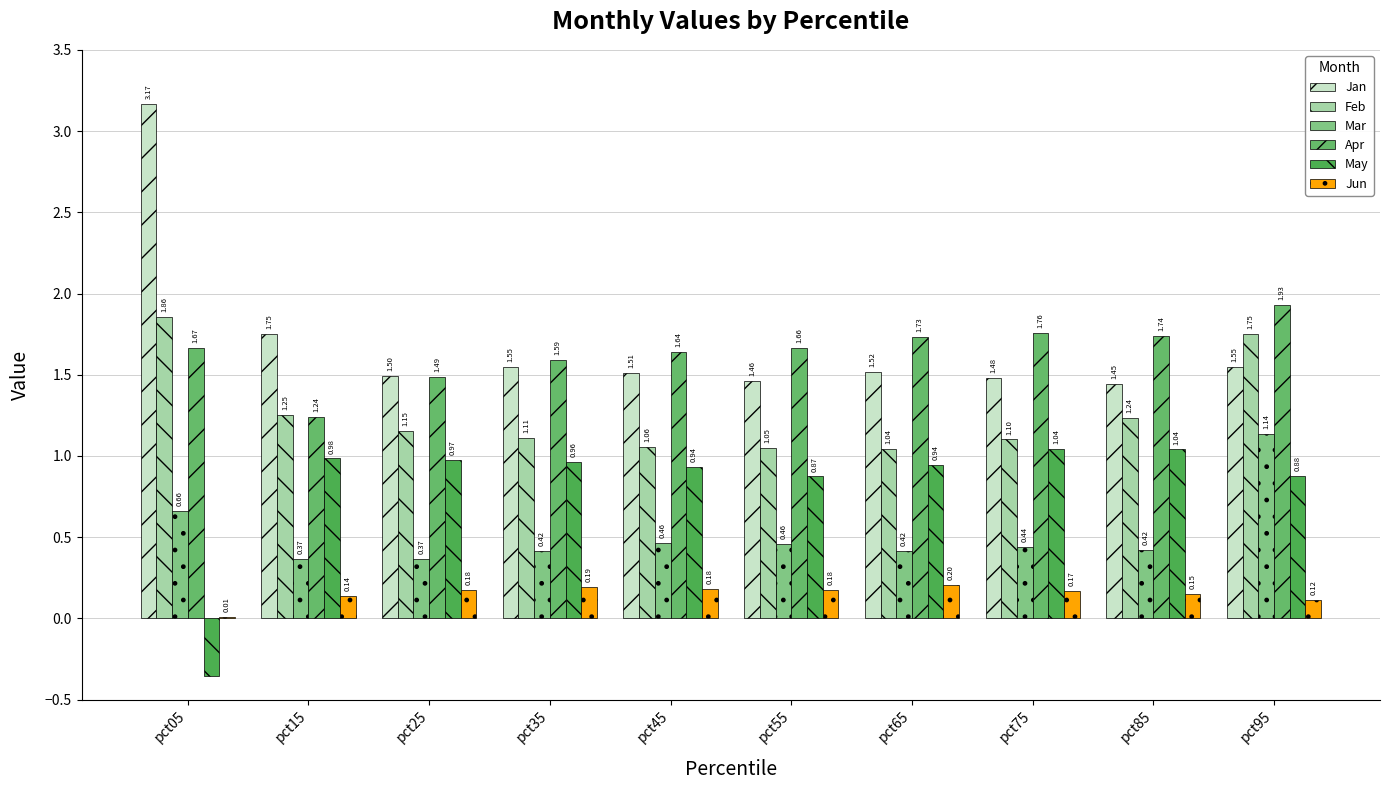

Is the value of Feb at pct85 greater than the value of Jun at pct85?

Yes